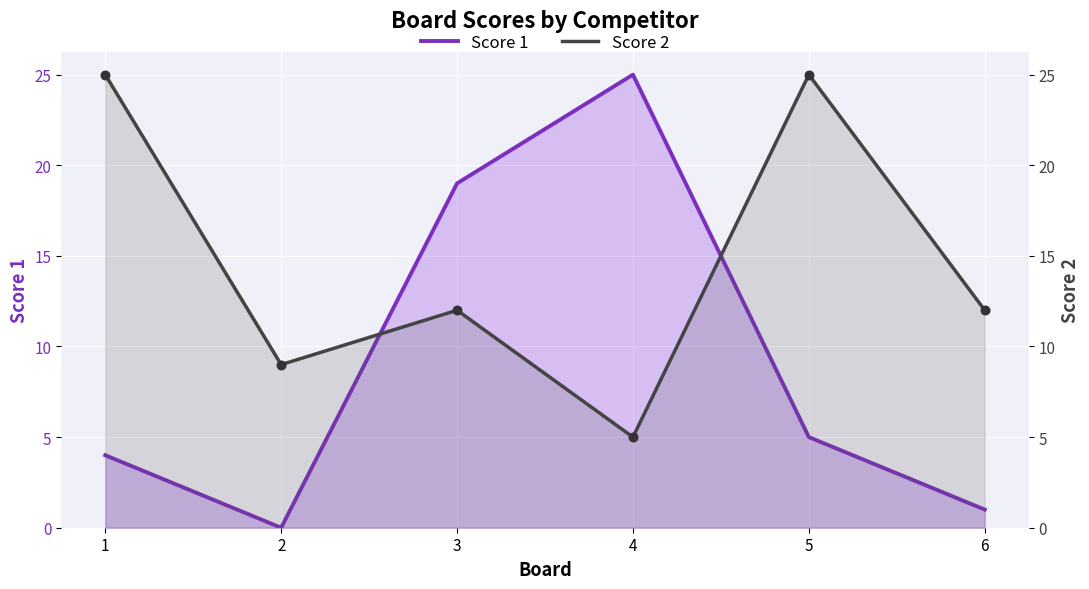

Which series reaches the maximum Y coordinate?

Score 1